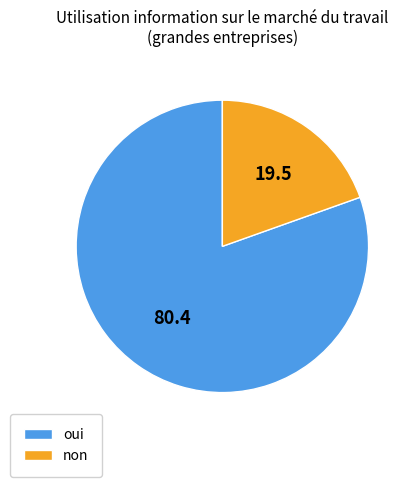

Is it true that non is 20% of the pie?

True